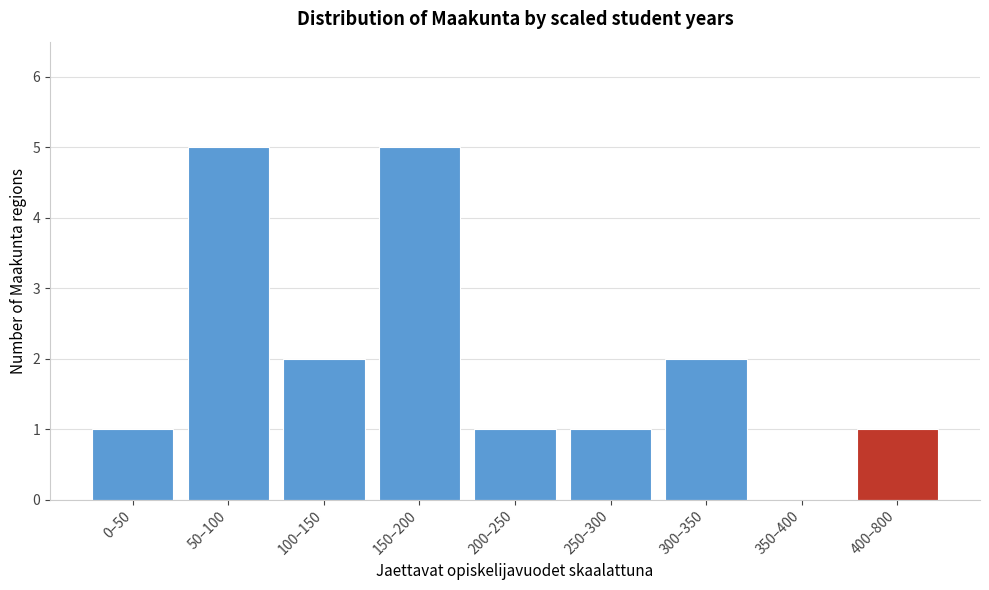

Reading left to right, list all the values displayed in this chart.

0–50=1	50–100=5	100–150=2	150–200=5	200–250=1	250–300=1	300–350=2	350–400=0	400–800=1